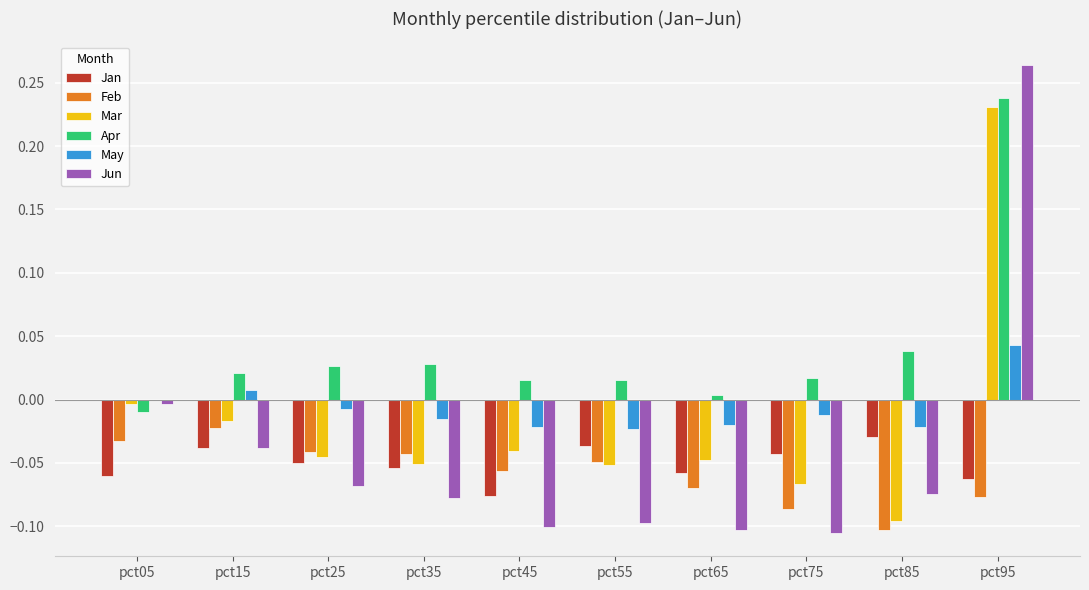

What is the sum of all Jan values?

-0.5